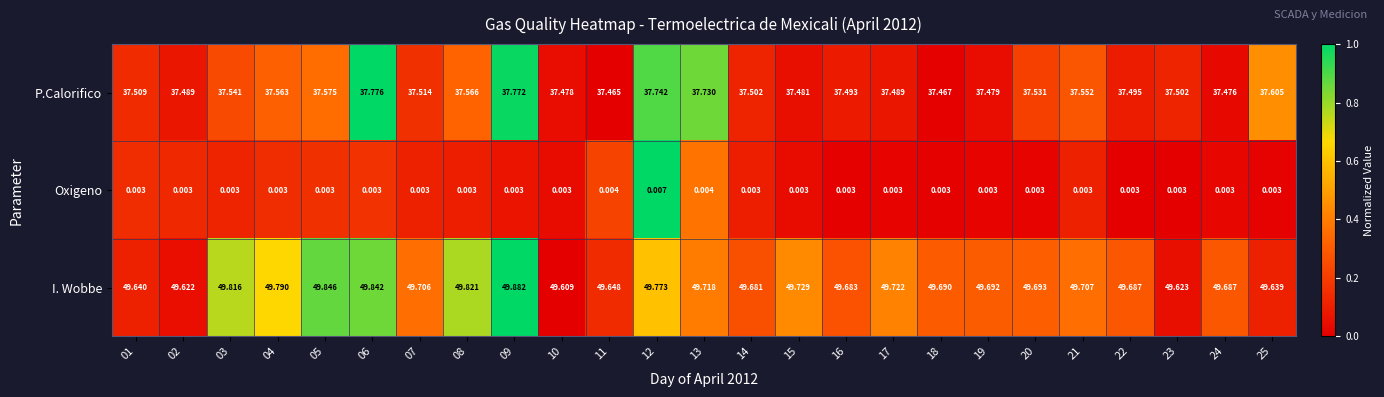

Which series changed the most between 05 and 14?

I. Wobbe